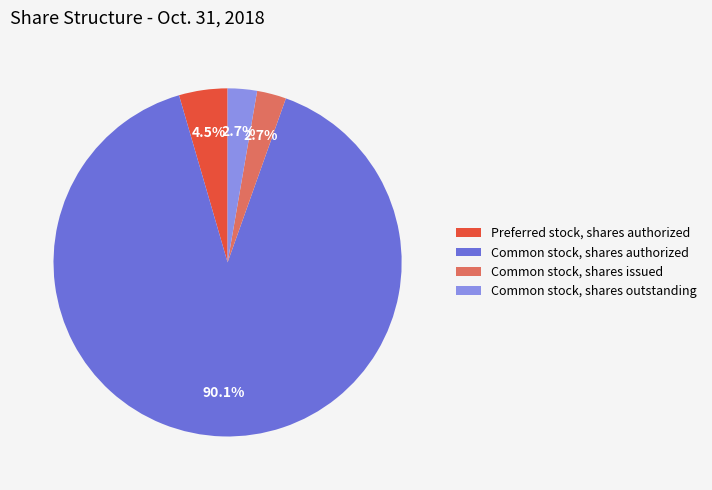

Which slice is the largest?

Common stock, shares authorized